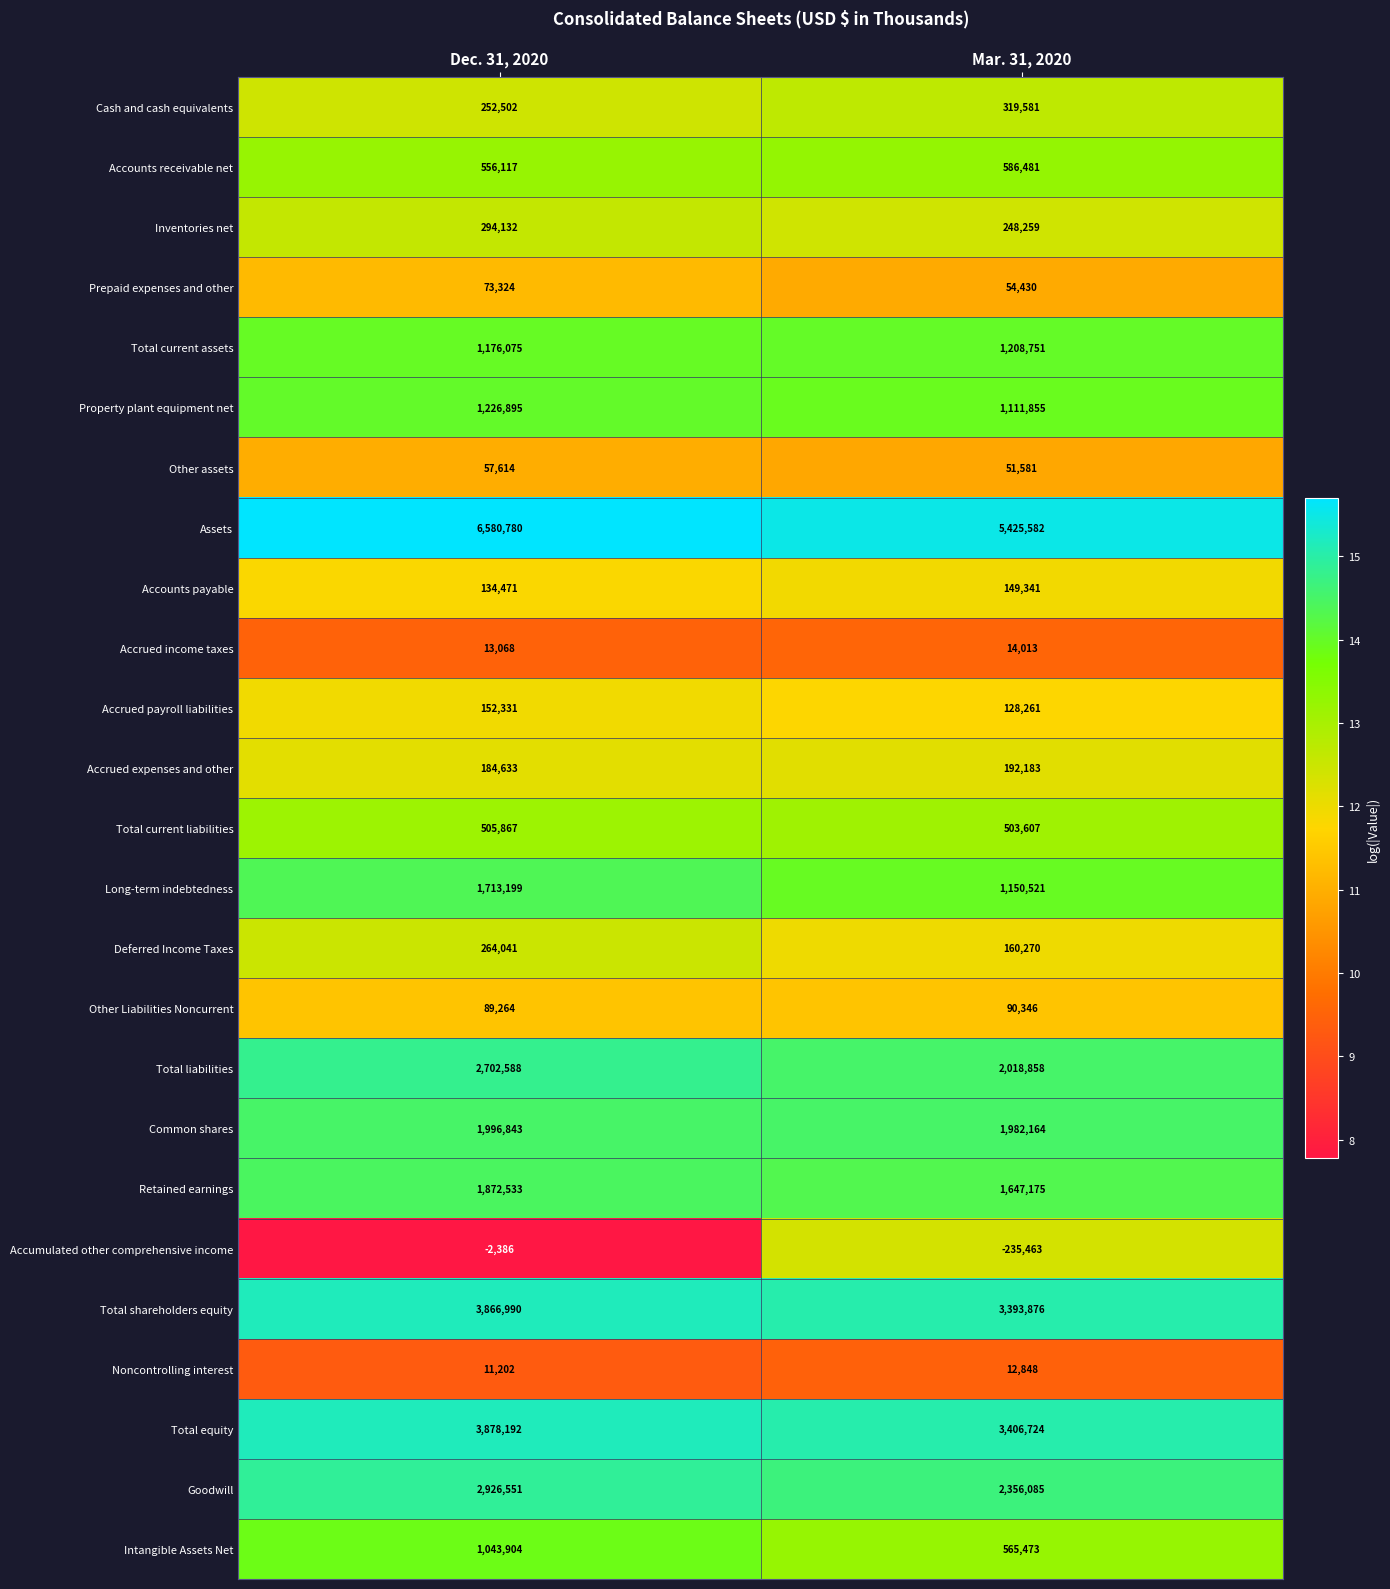

At which label is Accounts receivable net closest to 571299?

Dec. 31, 2020